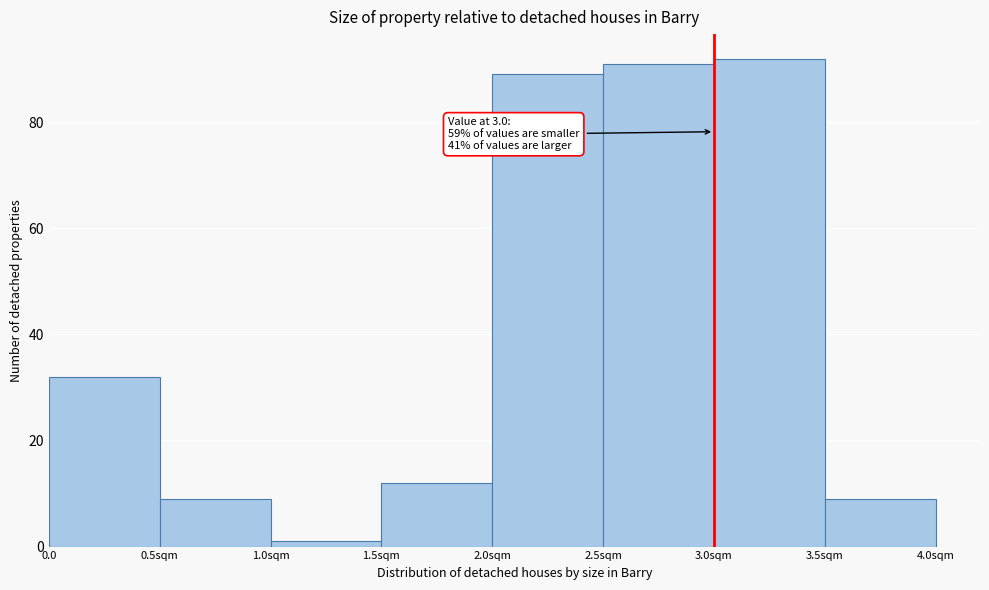

Reading left to right, extract all data points from this chart.

32	9	1	12	89	91	92	9